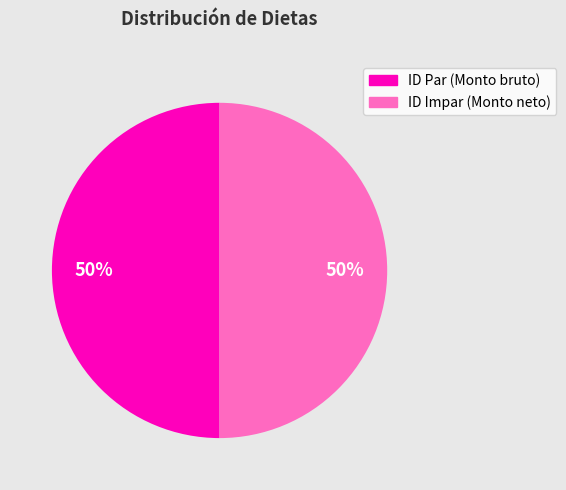

To the nearest percent, what is the average slice percentage?

50%